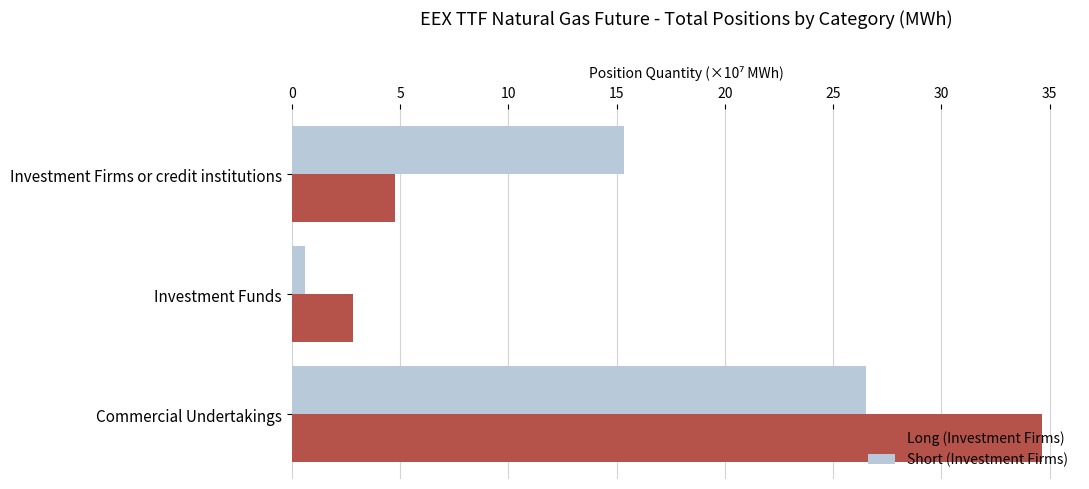

What is the spread (max minus min) of values at Commercial Undertakings?

8.2